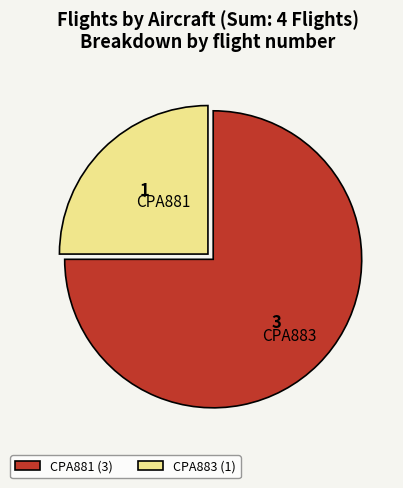

Rank the categories by value from highest to lowest.

CPA881, CPA883